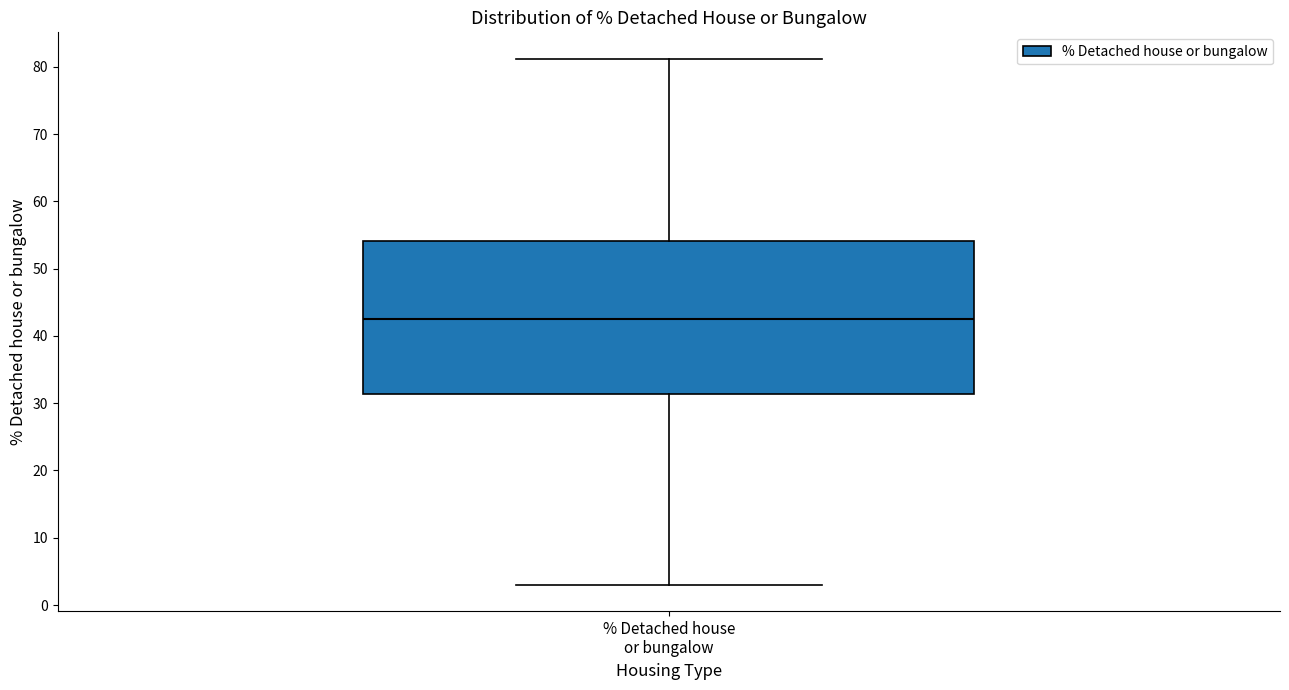

Transcribe this box plot: give where the median line is, the range the box spans, and where the two whiskers end, as read against the y-axis. The values are not printed on the chart, so give them approximately, as read against the axis.

median 43, box 31 to 54, whiskers 3 to 81